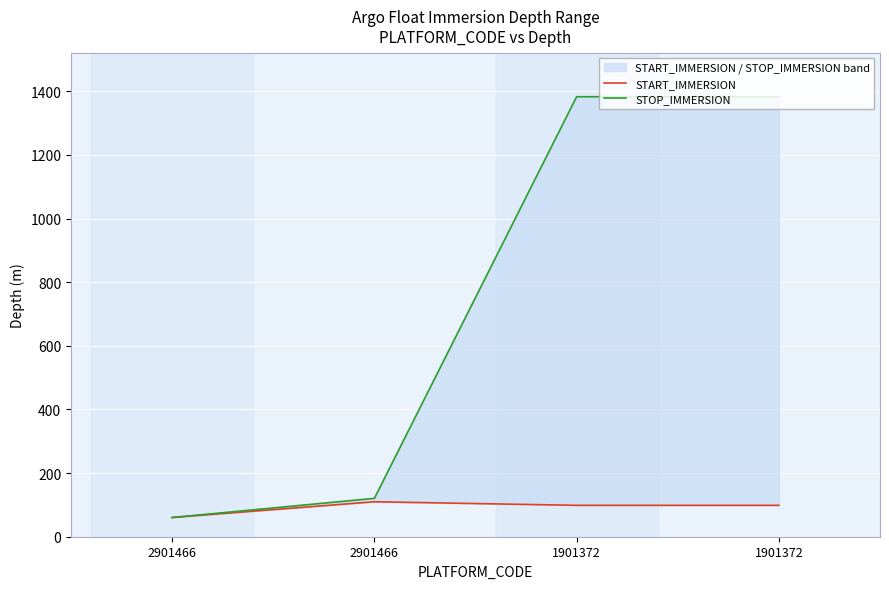

How many lines are shown in the chart?

2